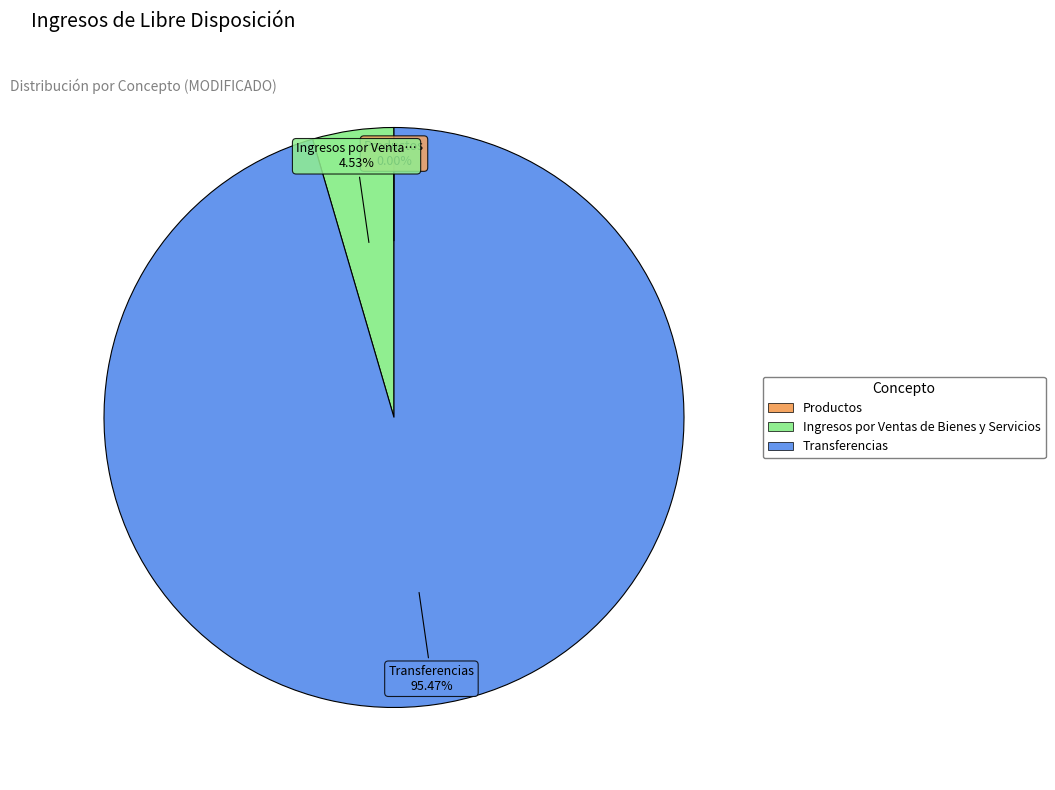

Is there a majority slice in this chart?

Yes